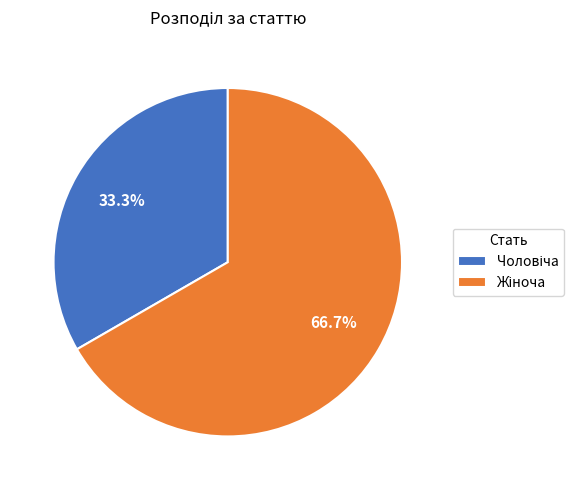

How many segments does this pie chart have?

2